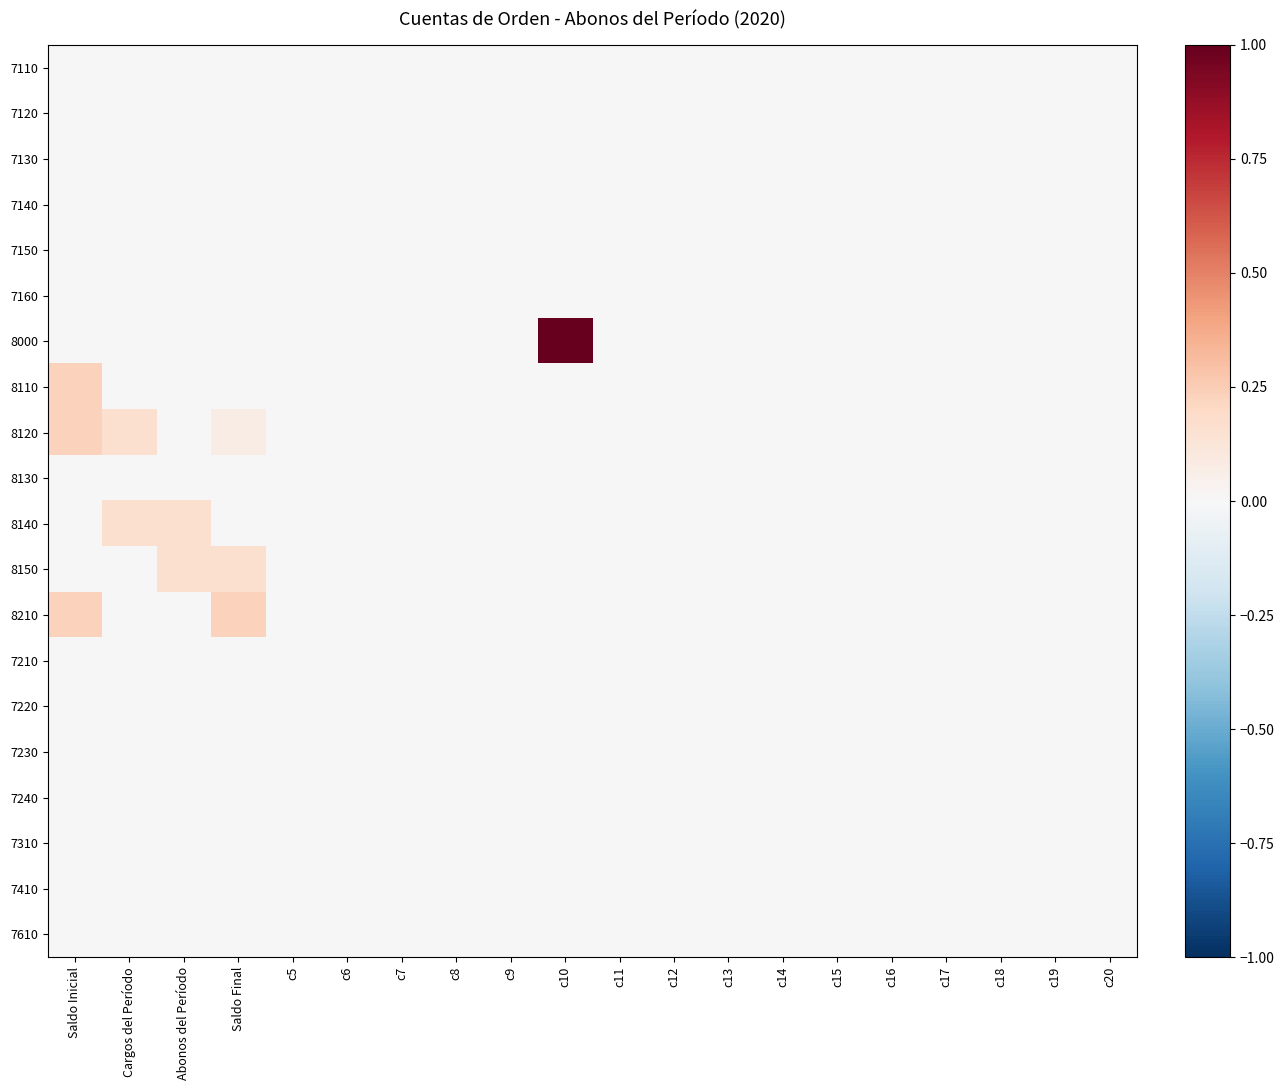

What is the difference between the highest and lowest values at Cargos del Período?

0.2